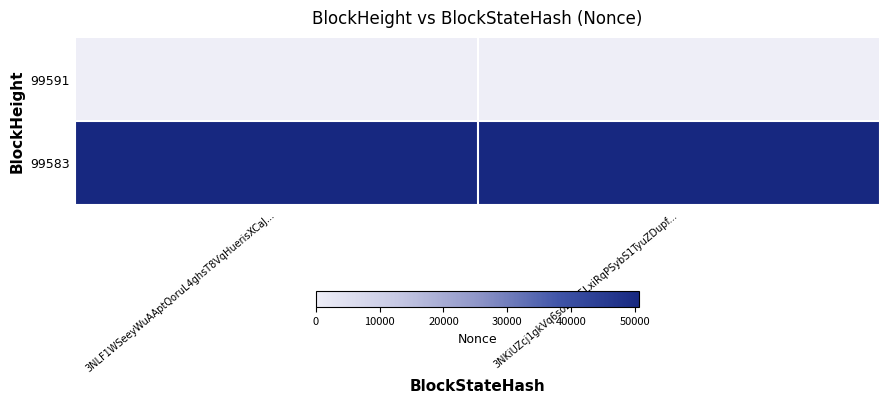

What is the difference between the highest and lowest values at 3NLF1WSeeyWuAAptQoruL4ghsT8VqHuerisXCaJ...?

50661